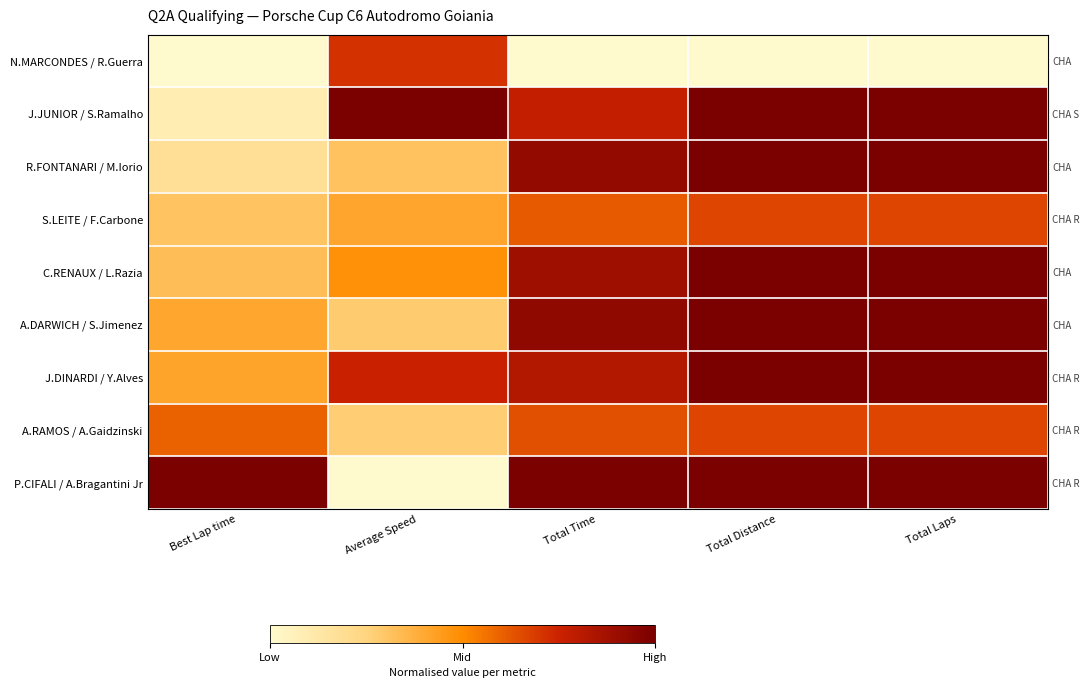

What is the difference between the highest and lowest values at Average Speed?

1.0